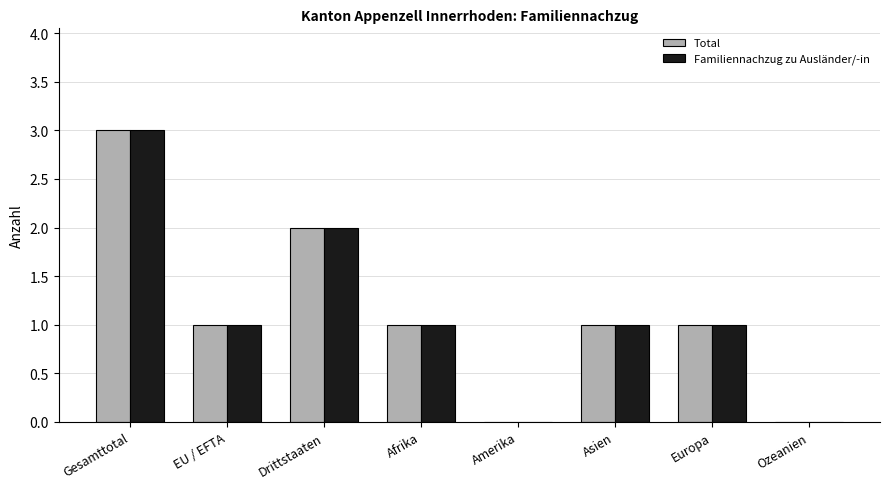

The Familiennachzug zu Ausländer/-in series shows 2 at Drittstaaten. True or false?

True